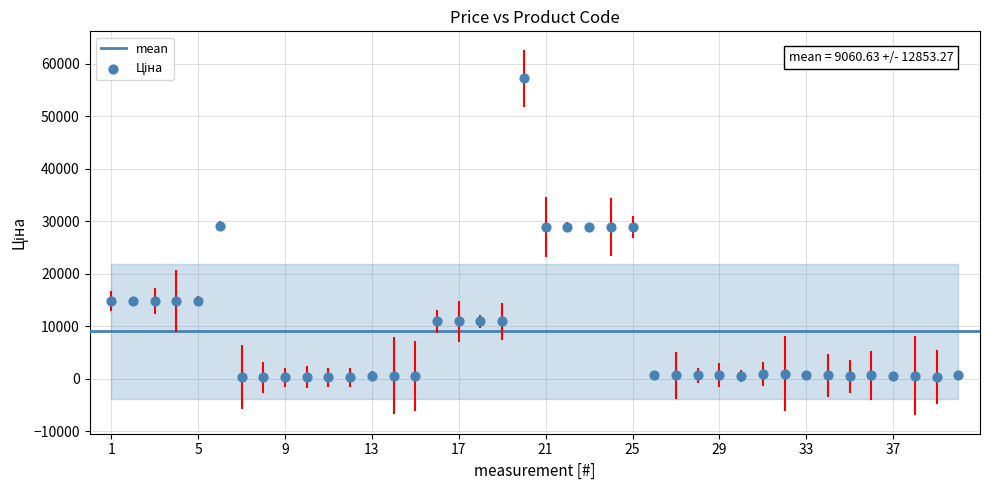

What is the range of Y values (max minus min)?

56953.9